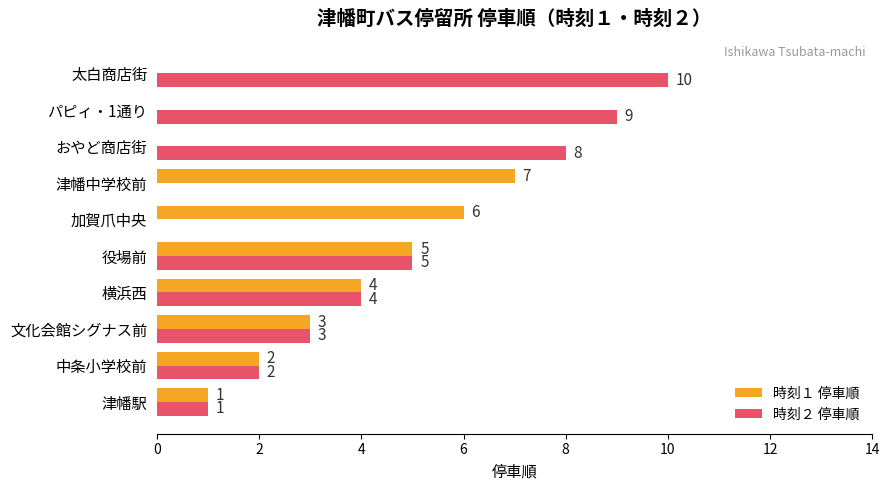

What is the sum of all 時刻２ 停車順 values?

42